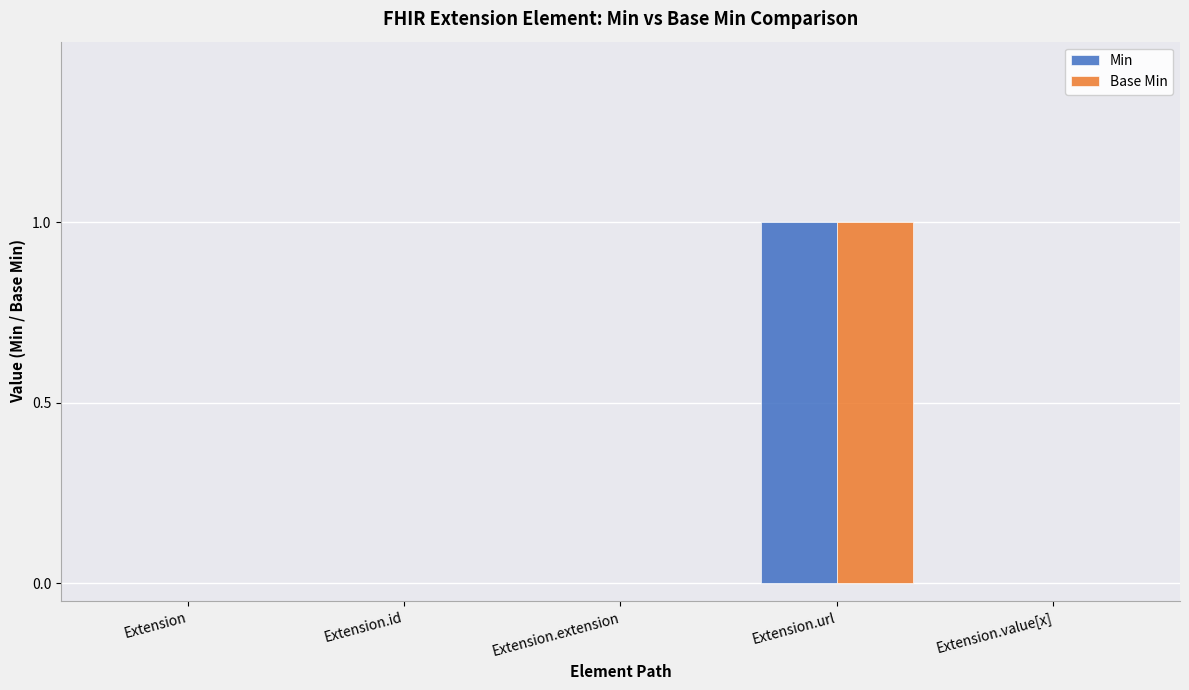

How many series are shown in this chart?

2